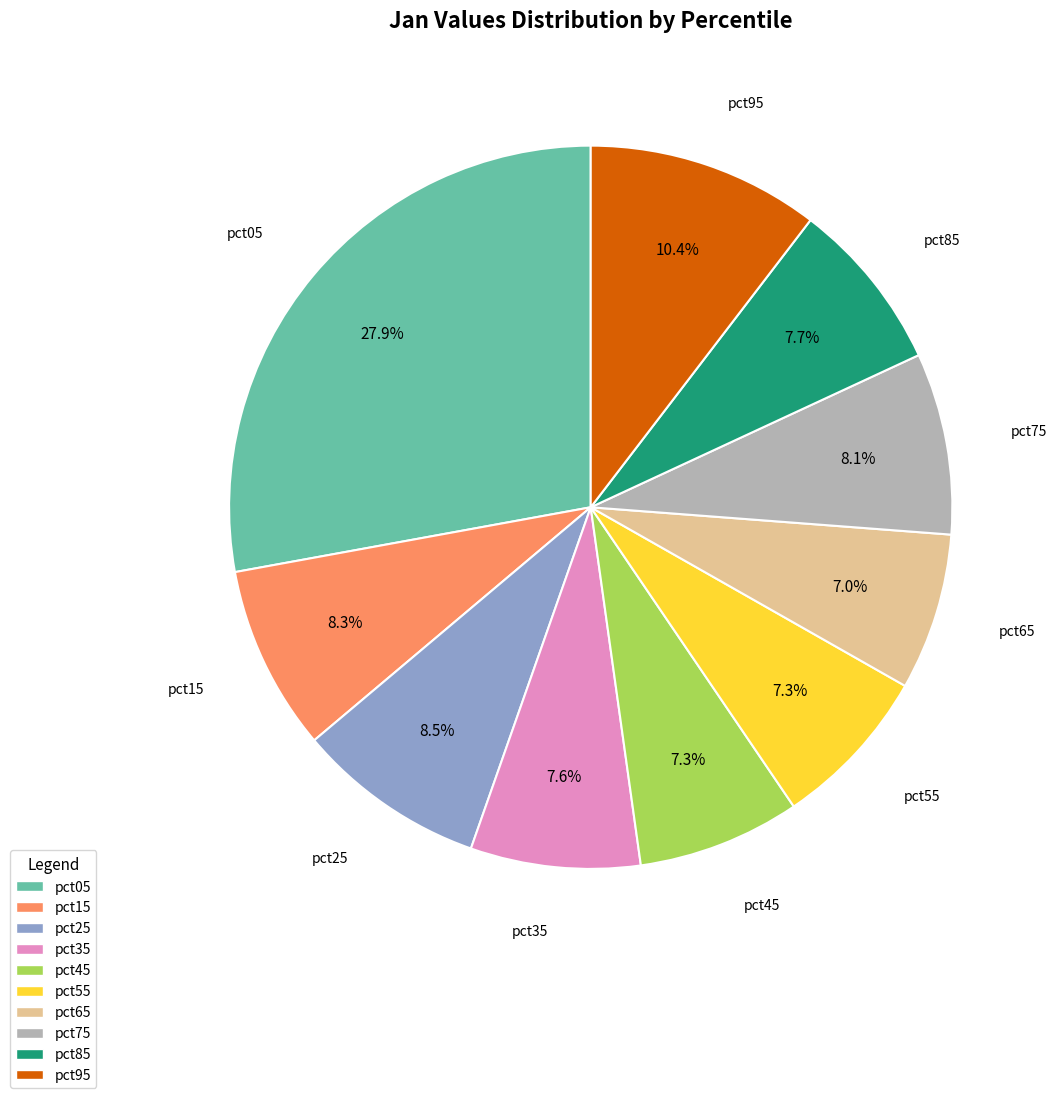

Is it true that pct75 is 1% of the pie?

False